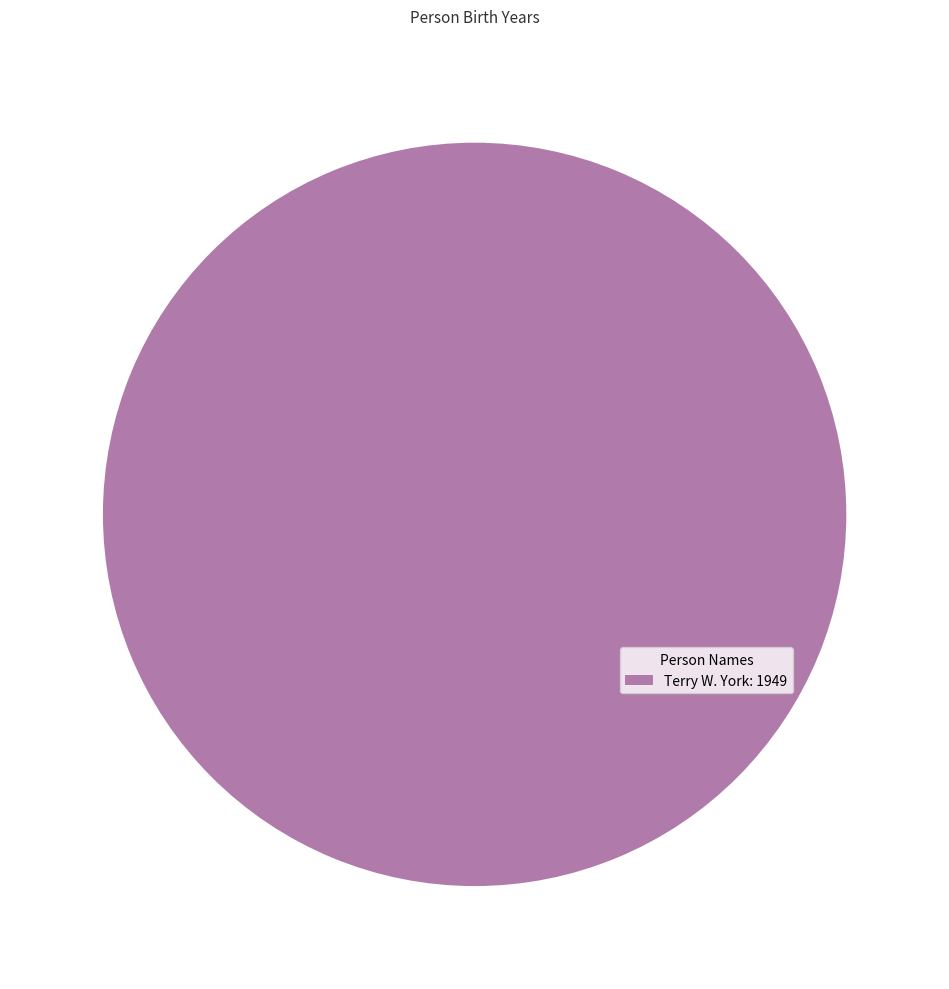

How many slices are in this pie chart?

1